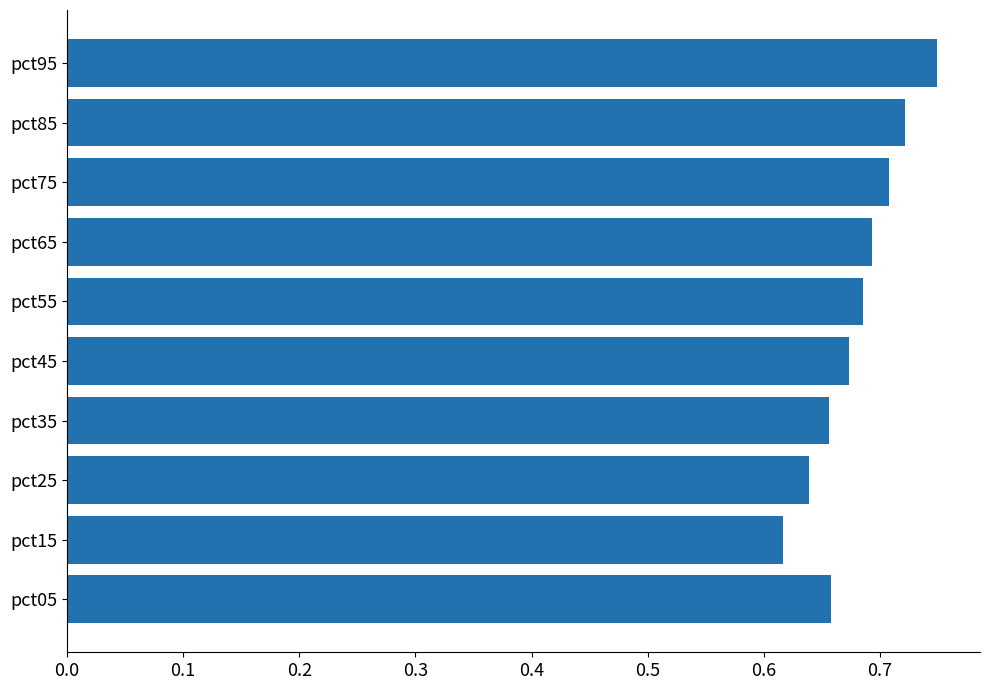

At which label is the value closest to 0?

pct15